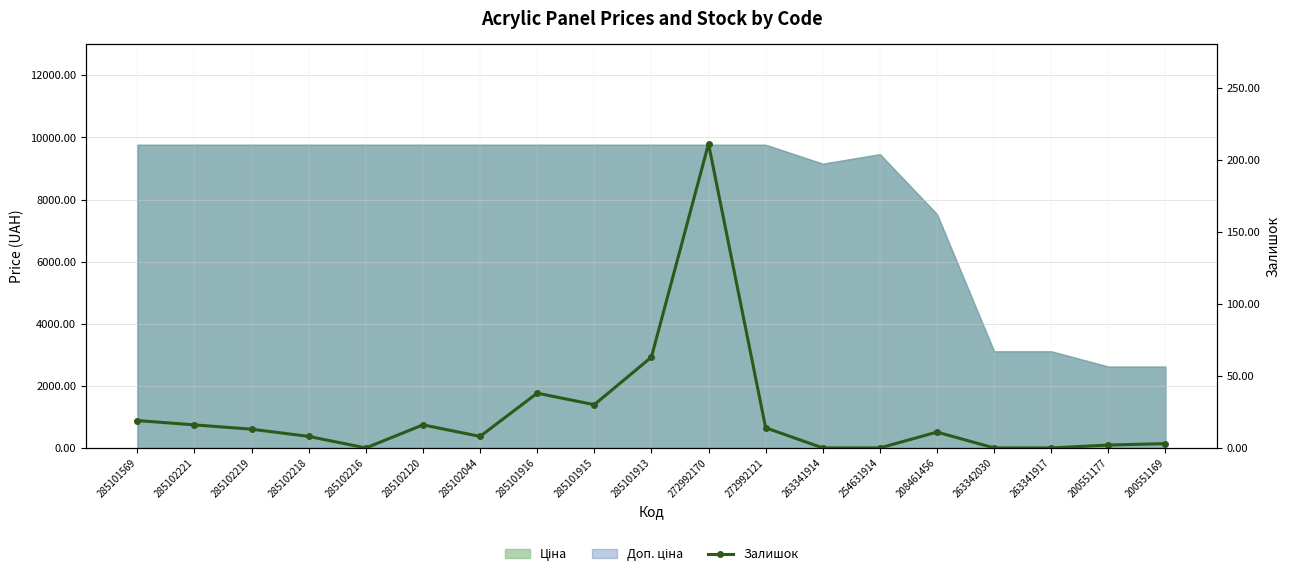

Which category has the lowest value across all series?

285102216